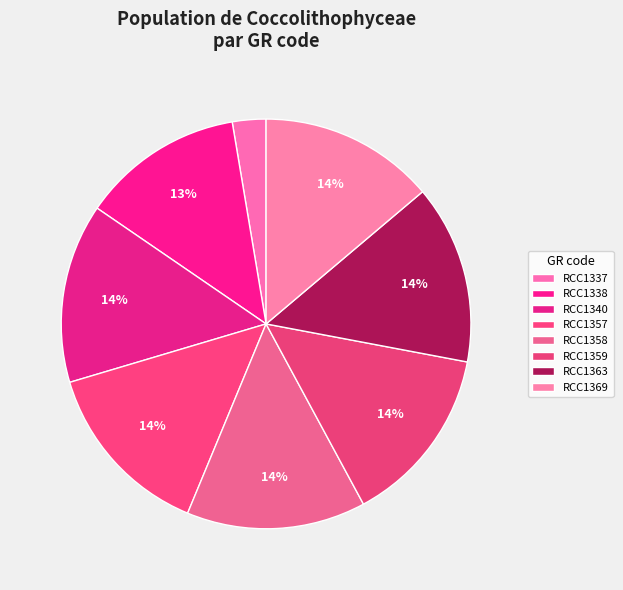

How many segments does this pie chart have?

8